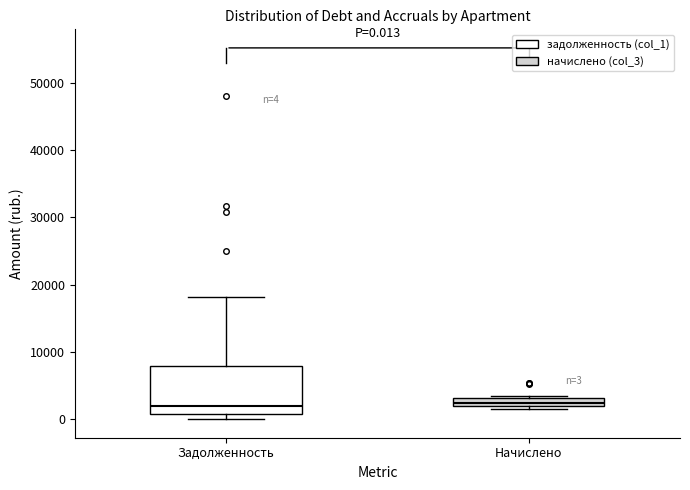

Comparing the boxes themselves (not the whiskers), which one is the tallest?

Задолженность